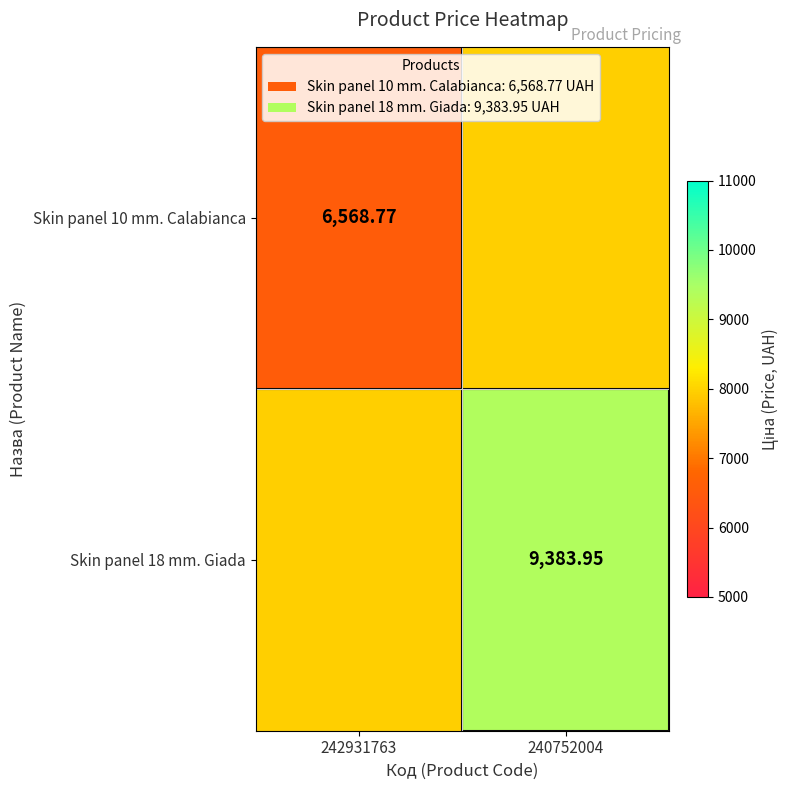

What is the highest value of the Skin panel 18 mm. Giada series?

9384.0